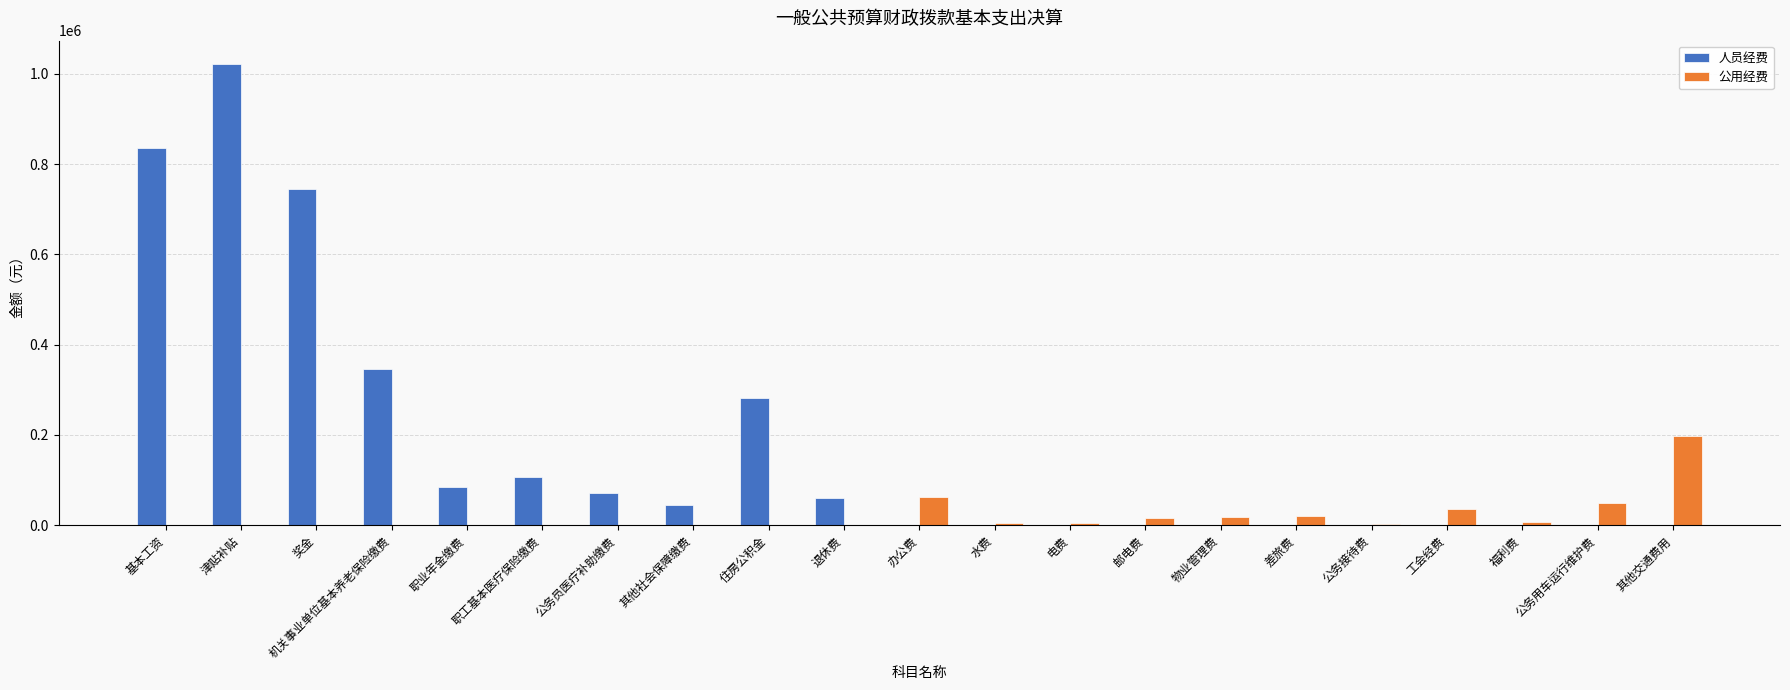

What is the maximum value for 人员经费?

1022621.0